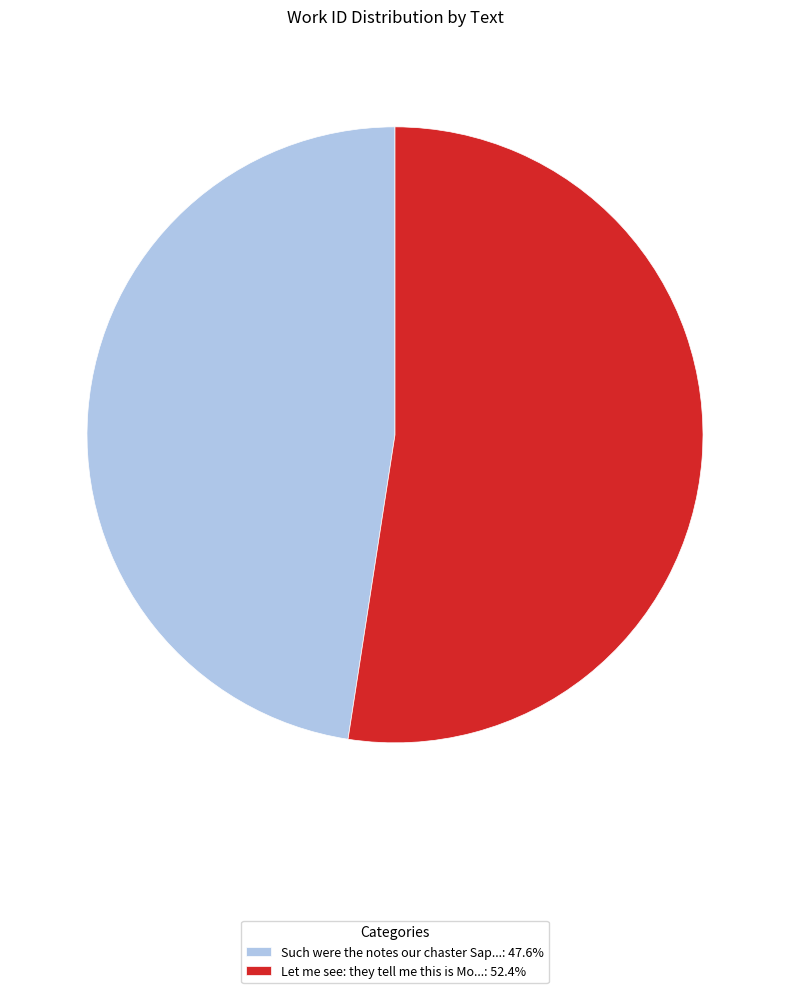

What is the ratio of the value at Such were the notes our chaster Sap...: 47.6% to the value at Let me see: they tell me this is Mo...: 52.4%?

0.9